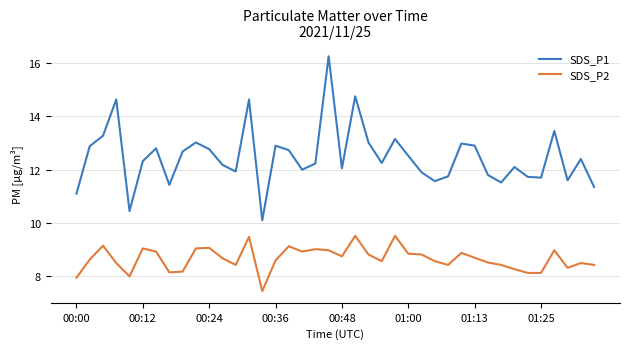

Which series has the largest range (max minus min)?

SDS_P1